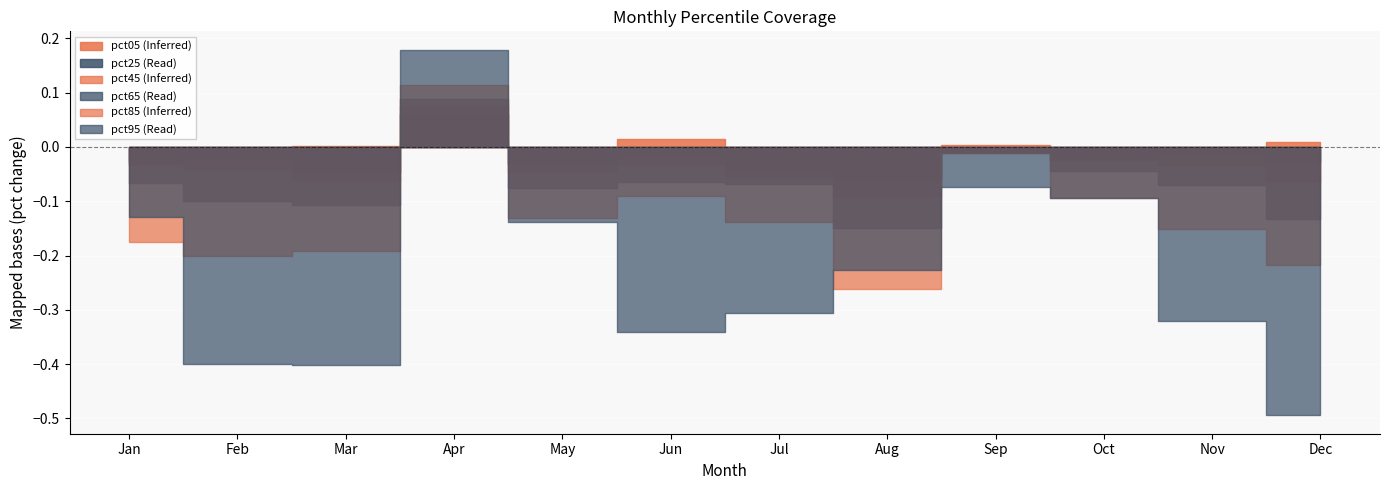

How many negative values does the pct85 series have?

11